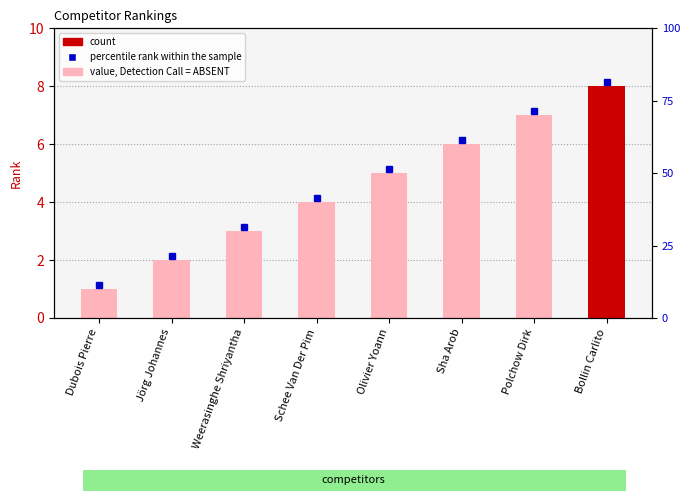

Which has a higher value, Schee Van Der Pim or Dubois Pierre?

Schee Van Der Pim